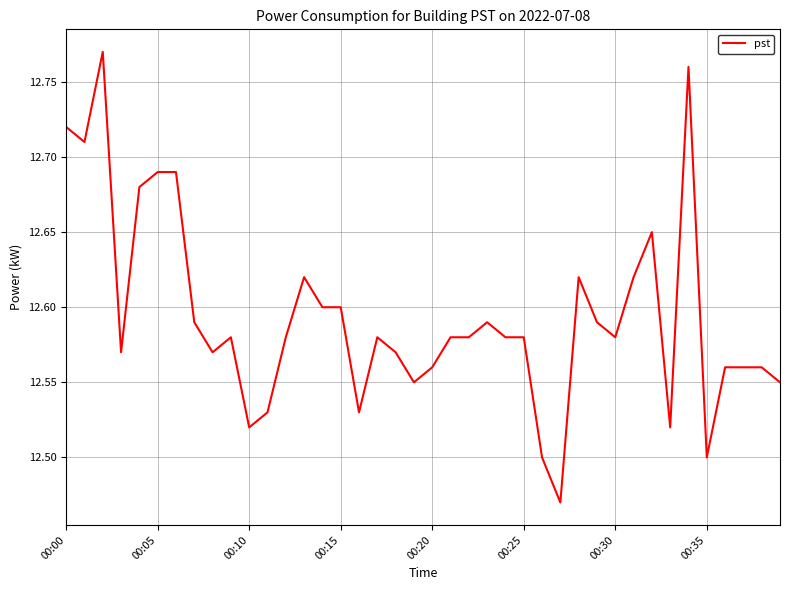

What is the difference between the maximum and minimum values?

0.3